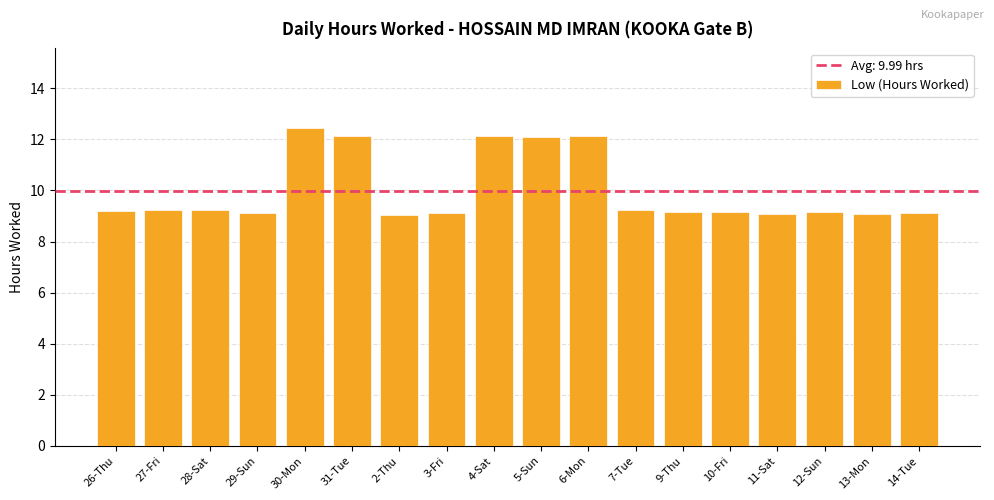

What is the label of the 10th bar from the right?

4-Sat